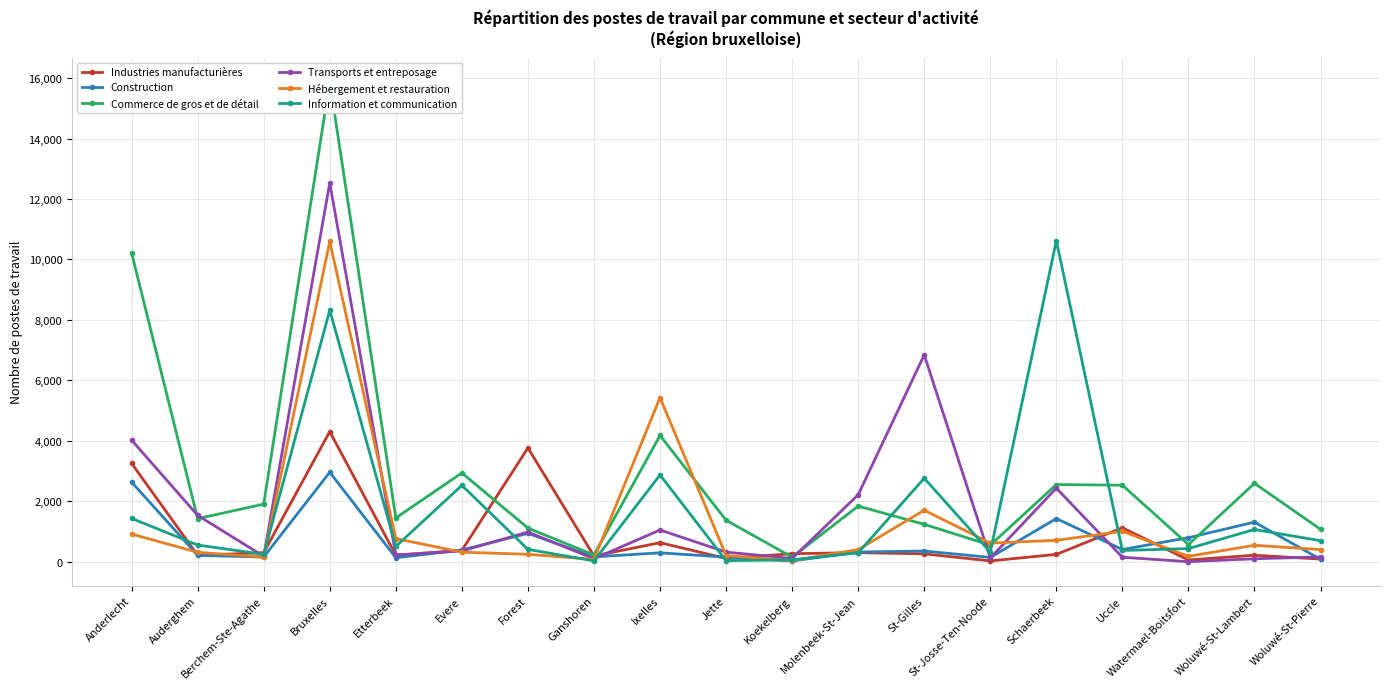

Which category has the highest value across all series?

Bruxelles